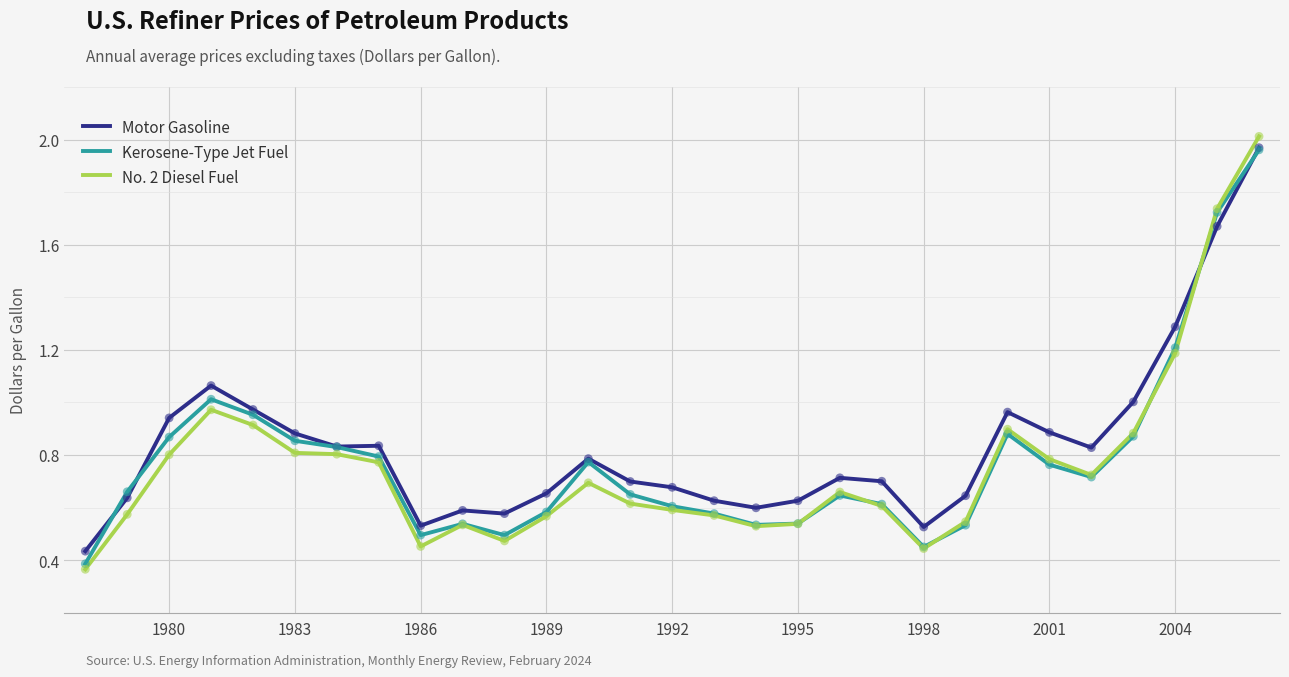

Which series has the largest range (max minus min)?

No. 2 Diesel Fuel